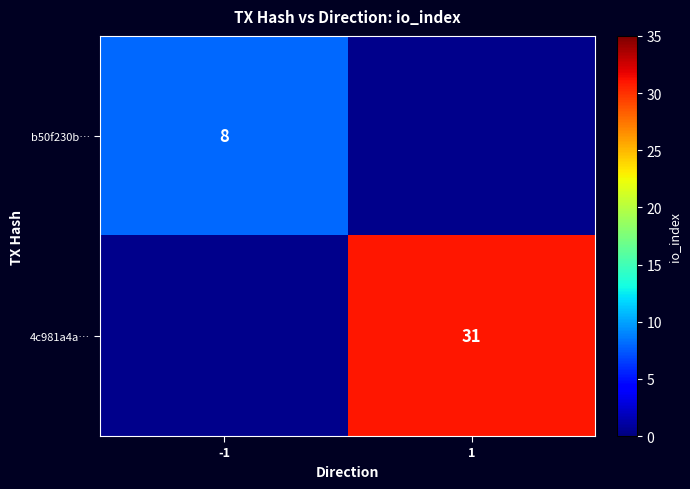

True or false: b50f230b… has a value of 13 at -1.

False